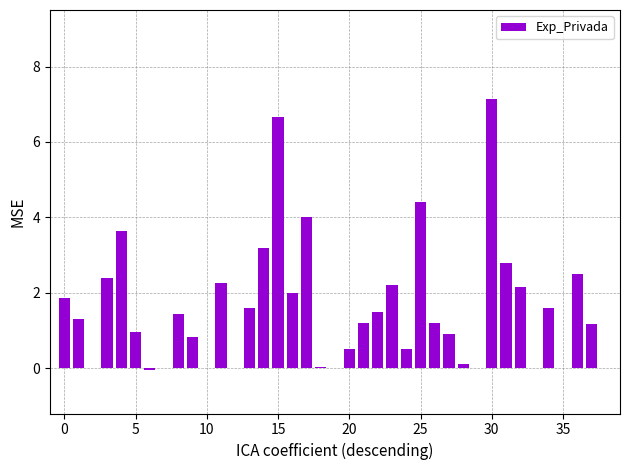

How many series are shown in this chart?

1